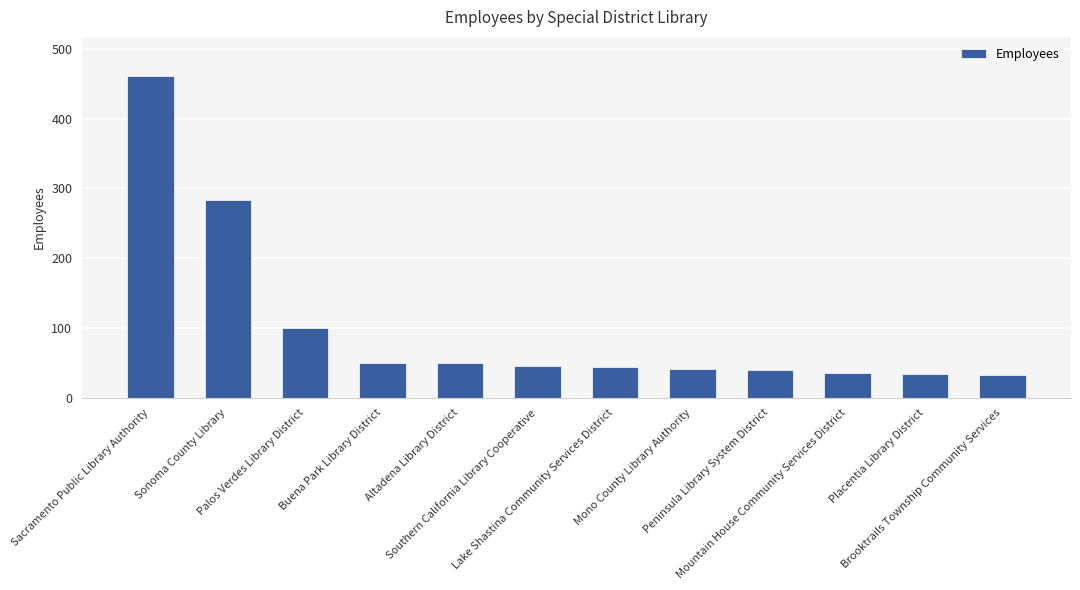

The chart shows a value of 8 at Placentia Library District. True or false?

False